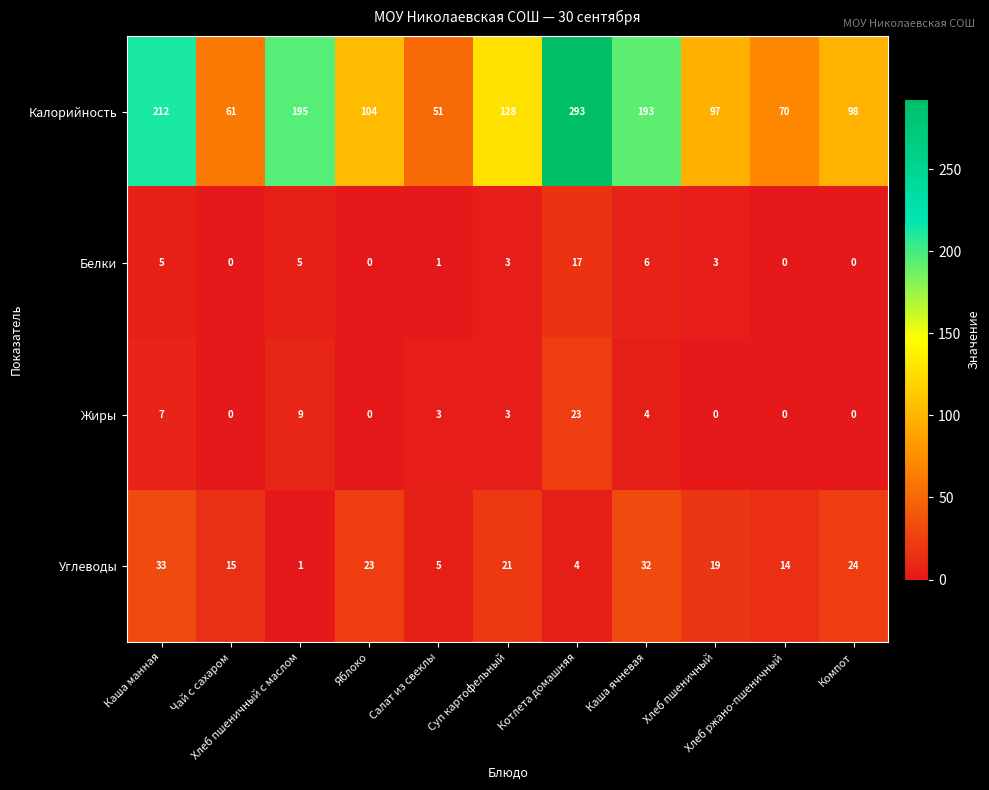

Which series has the widest spread of values?

Калорийность